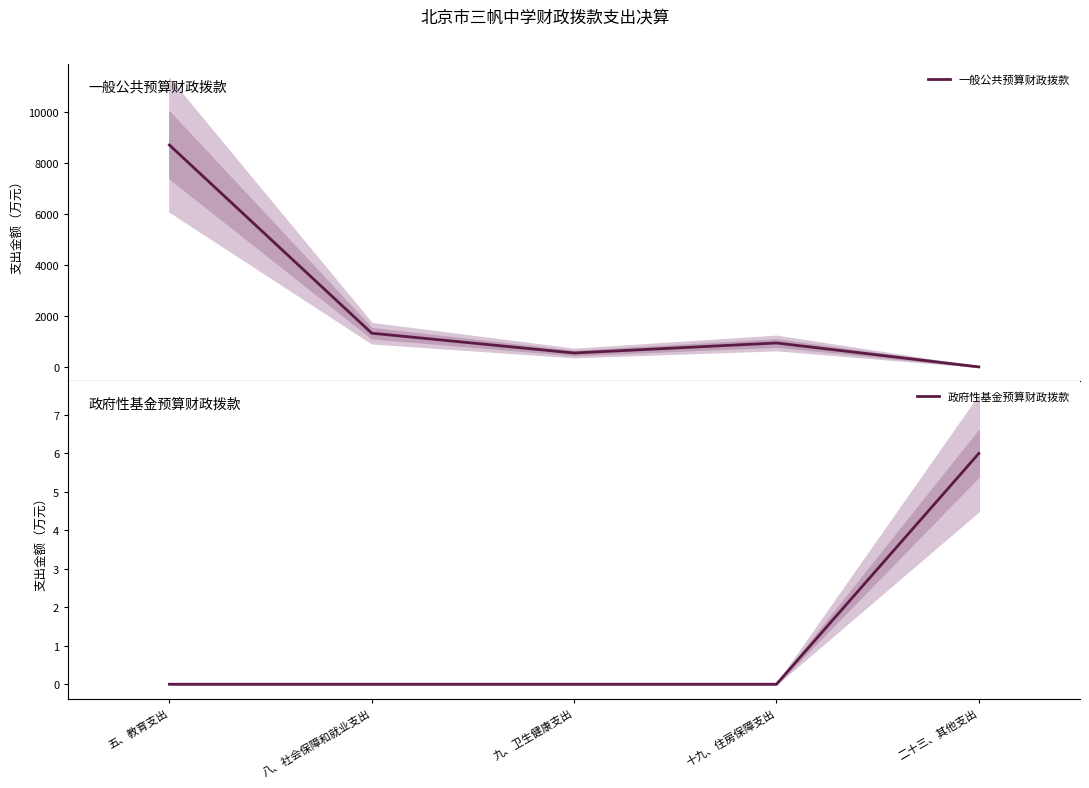

Which series has the largest range (max minus min)?

一般公共预算财政拨款